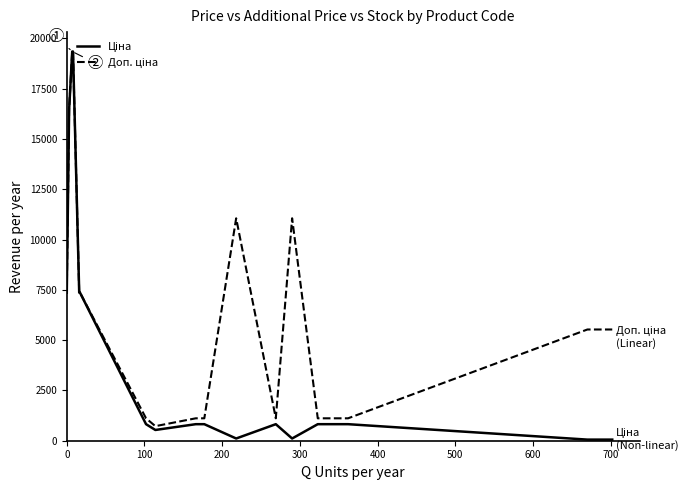

What is the difference between the second highest and minimum values in the Доп. ціна series?

18619.1